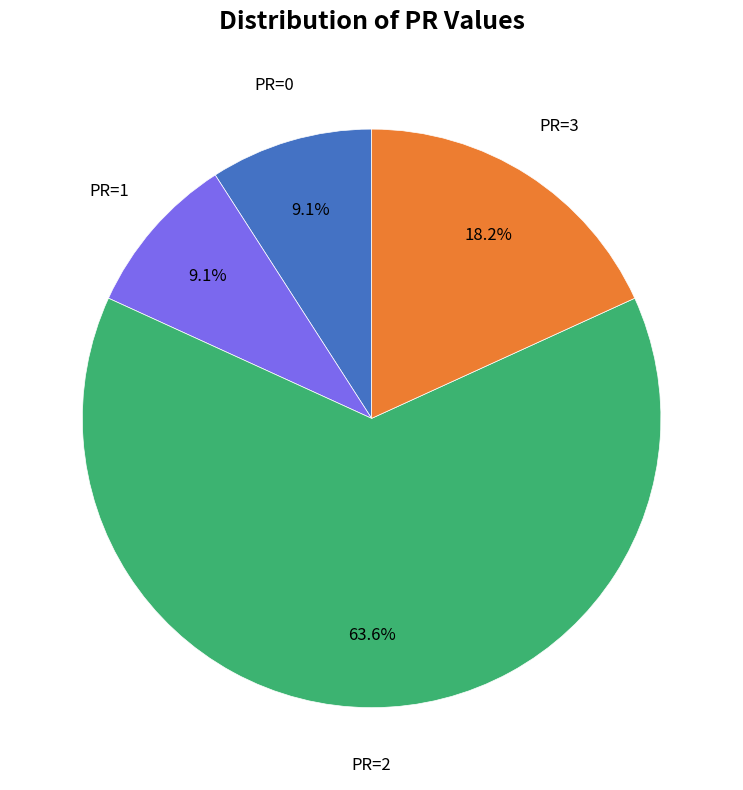

How much of the chart is everything except PR=3?

81.8%